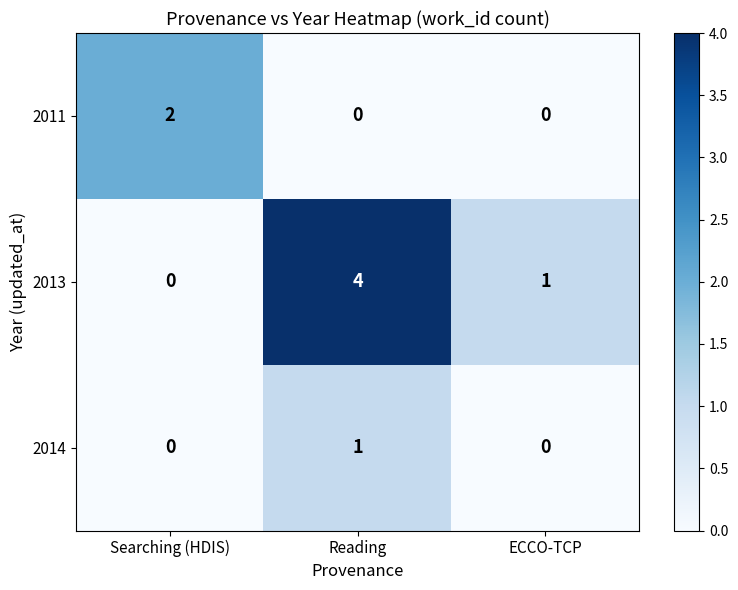

How many data points does each series have?

3